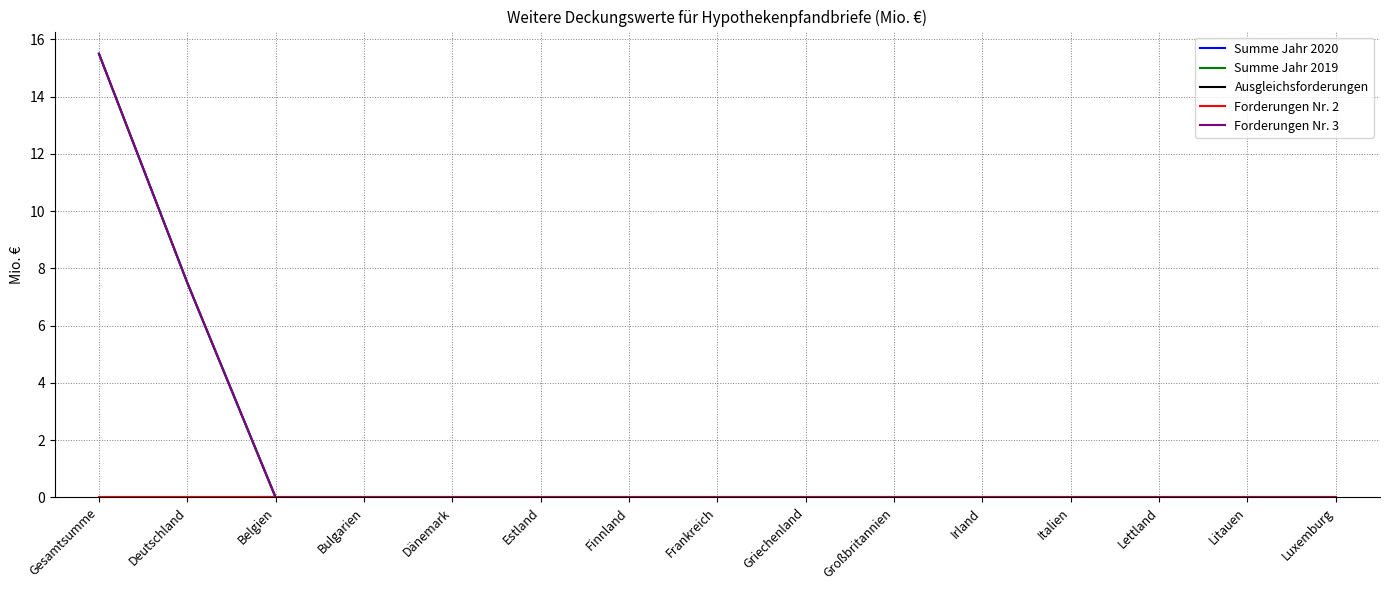

How many positive values does the Forderungen Nr. 3 series have?

2